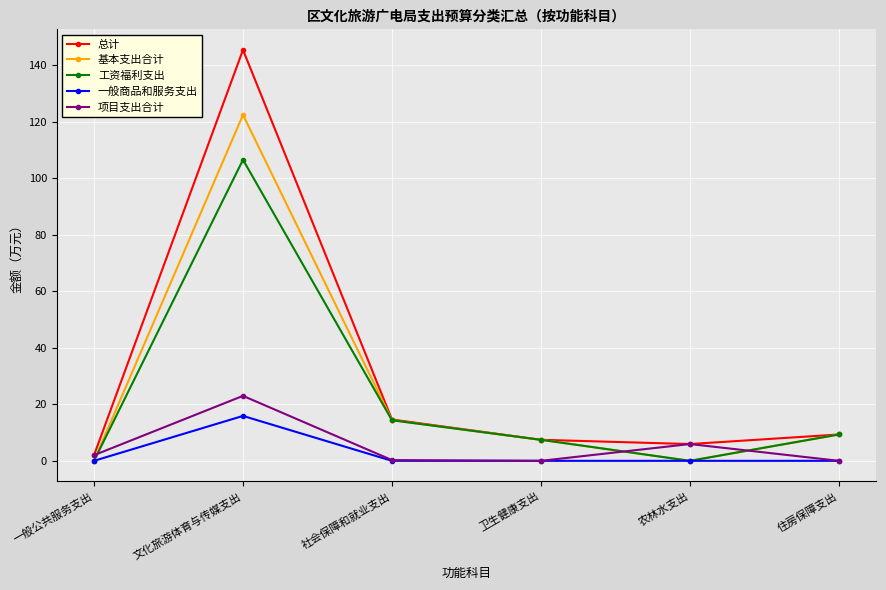

How many lines are shown in the chart?

5